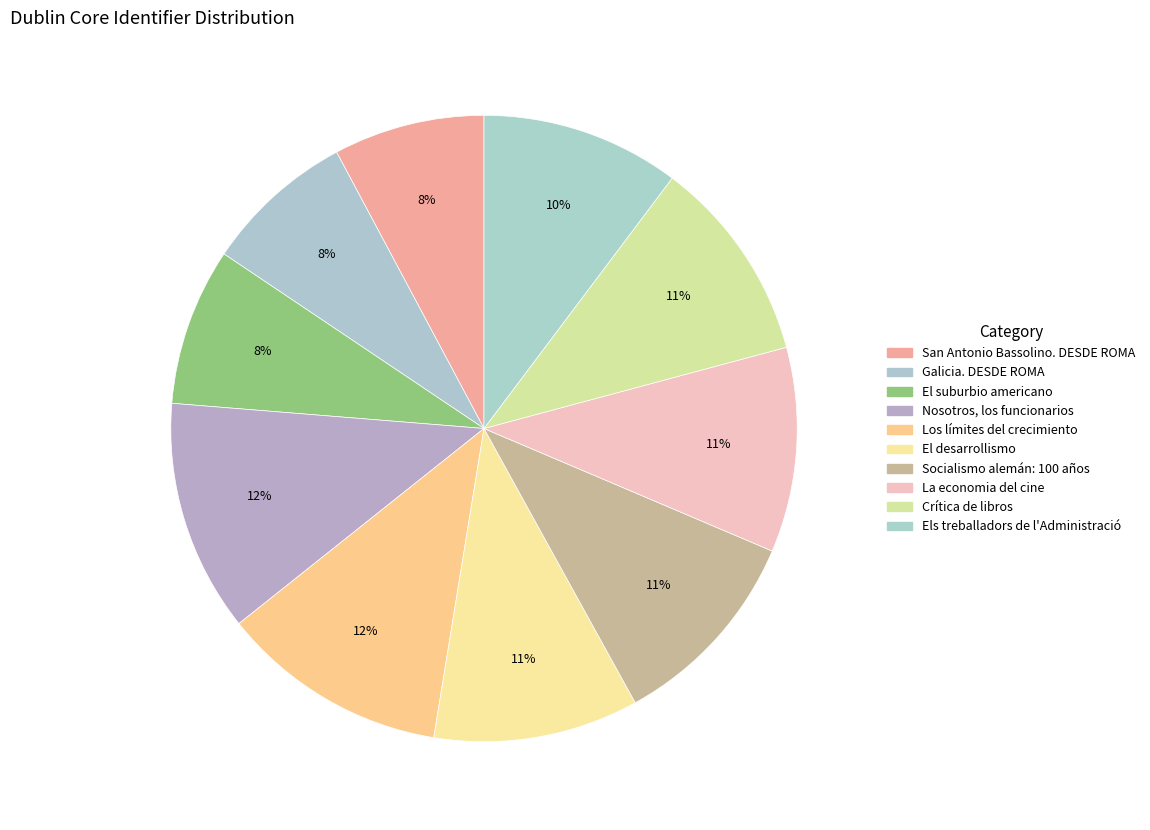

Count the number of slices in the pie.

10